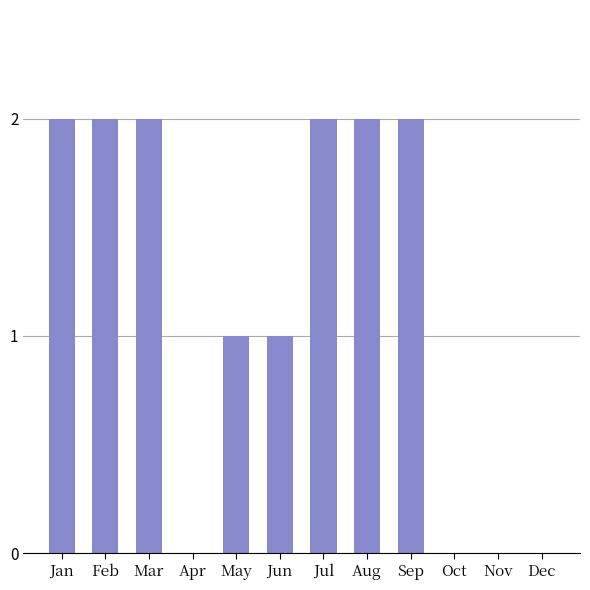

Count the number of categories in the chart.

12